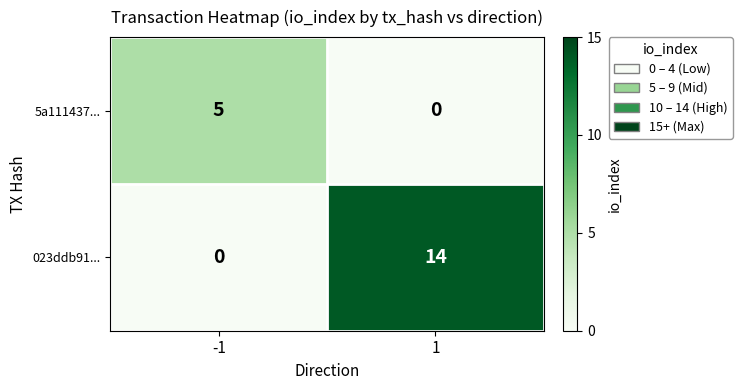

Reading left to right, list all the values displayed in this chart.

5a111437...: -1=5	1=0
023ddb91...: -1=0	1=14